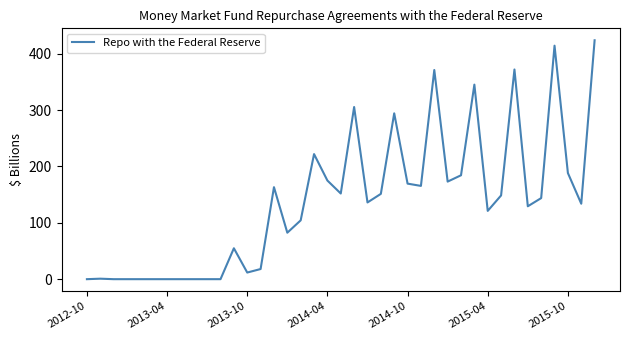

What is the greatest value displayed?

424.0